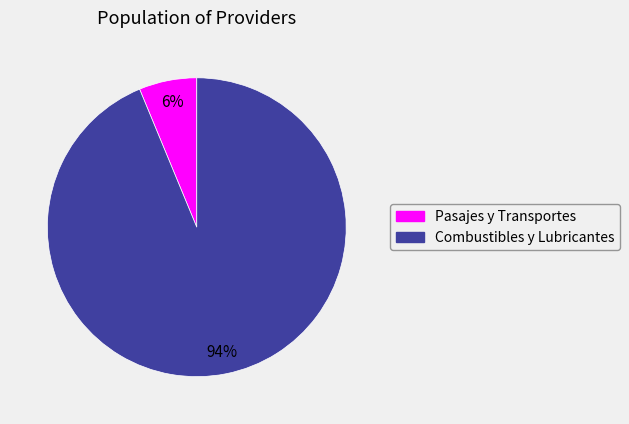

Which category has the biggest portion of the pie?

Combustibles y Lubricantes